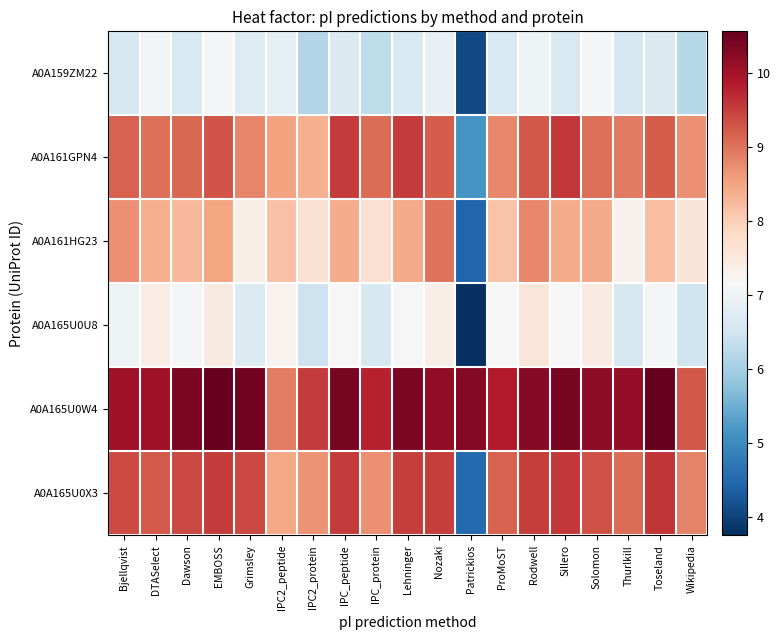

What is the difference between the highest and lowest values at Nozaki?

3.3